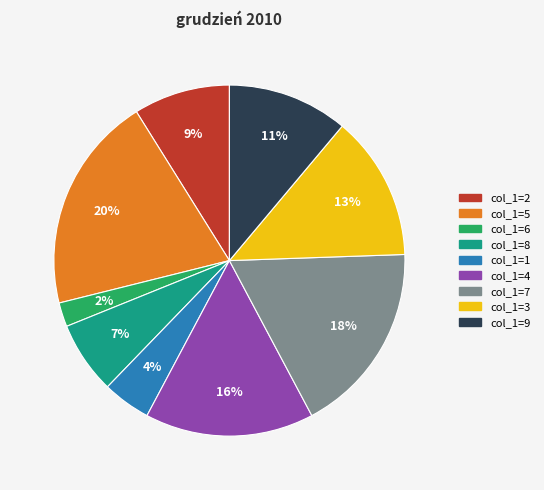

Does col_1=6 represent more than half of the total?

No